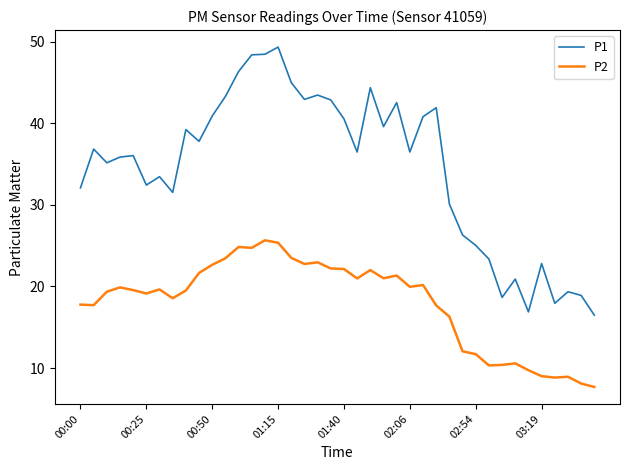

Which series has the largest total across all categories?

P1